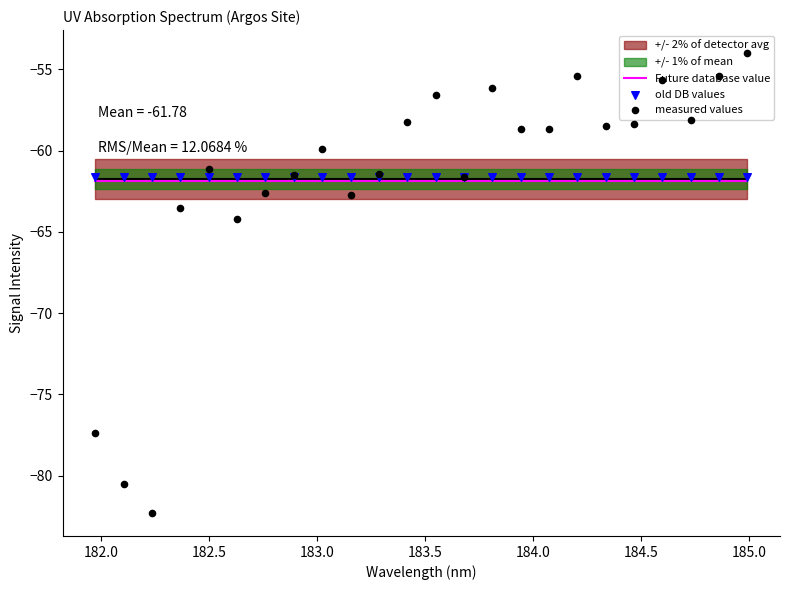

Which series contains the highest Y value?

measured values